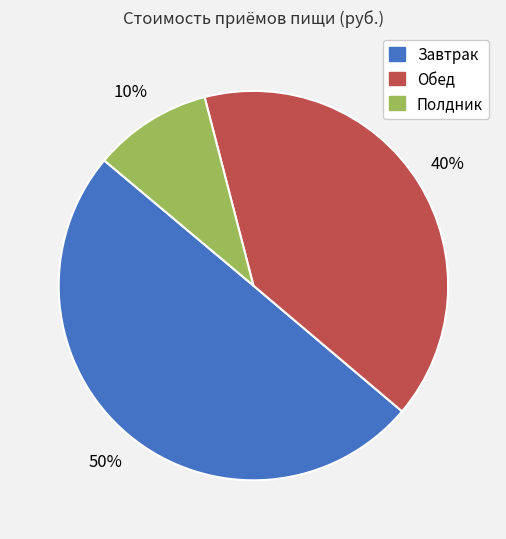

Which category has the smallest portion of the pie?

Полдник